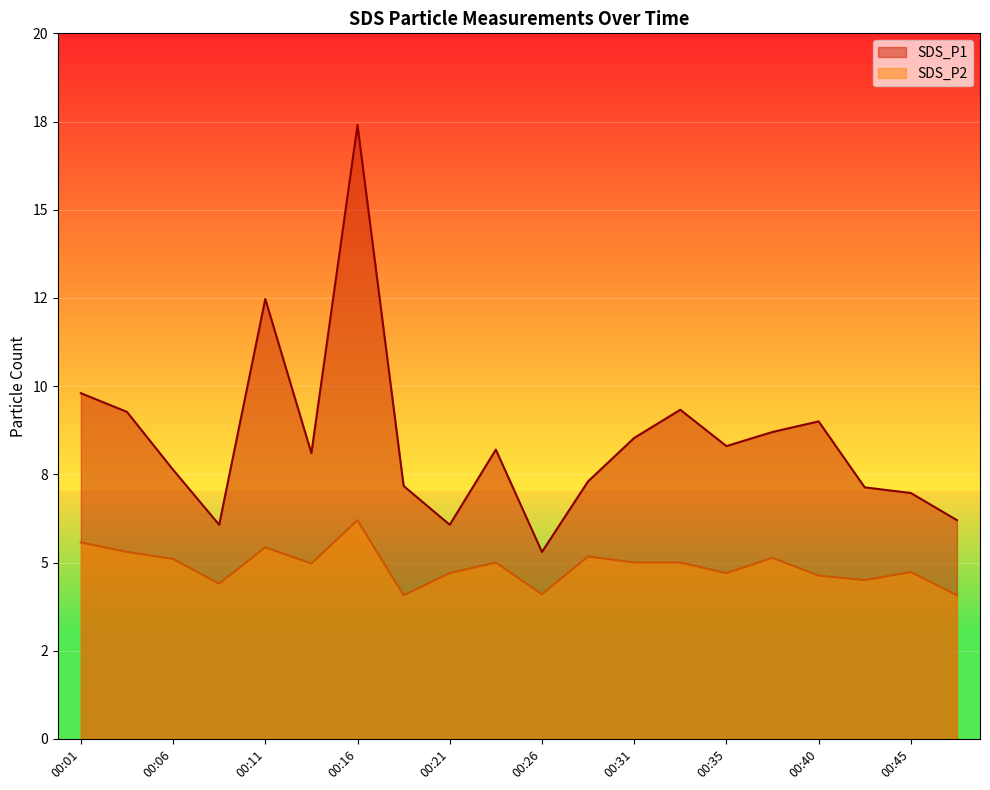

Which category has the highest value in the SDS_P2 series?

00:16